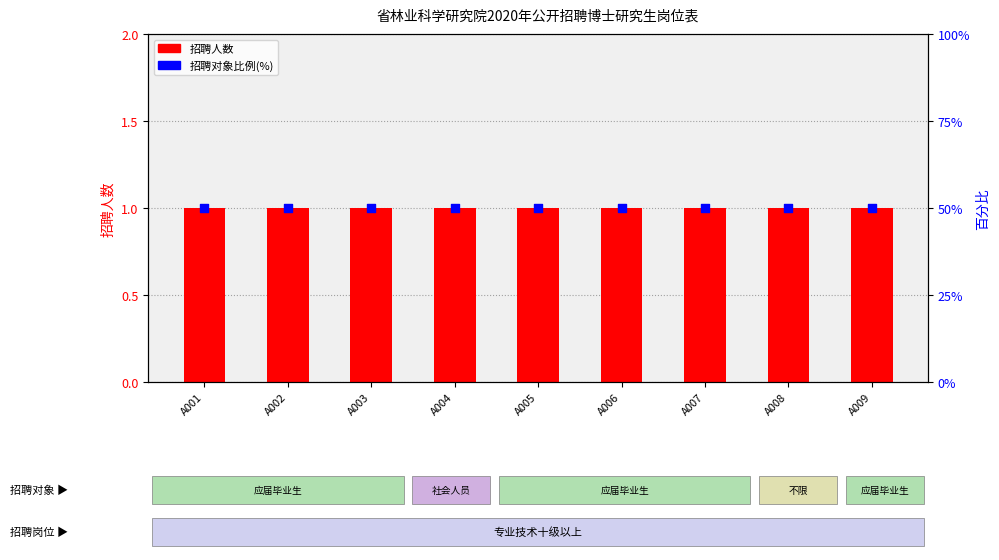

Which series reaches the minimum Y coordinate?

招聘人数